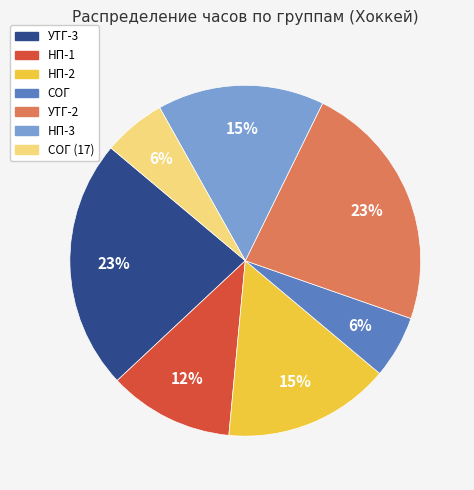

To the nearest percent, what is the difference between the largest and smallest slice percentages?

17%